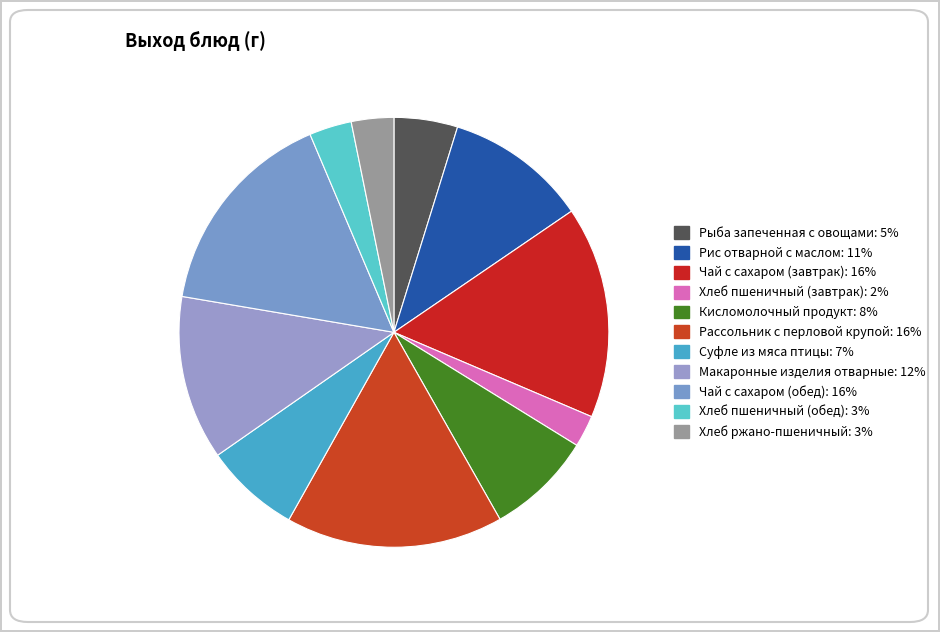

Does Чай с сахаром (завтрак) represent more than half of the total?

No